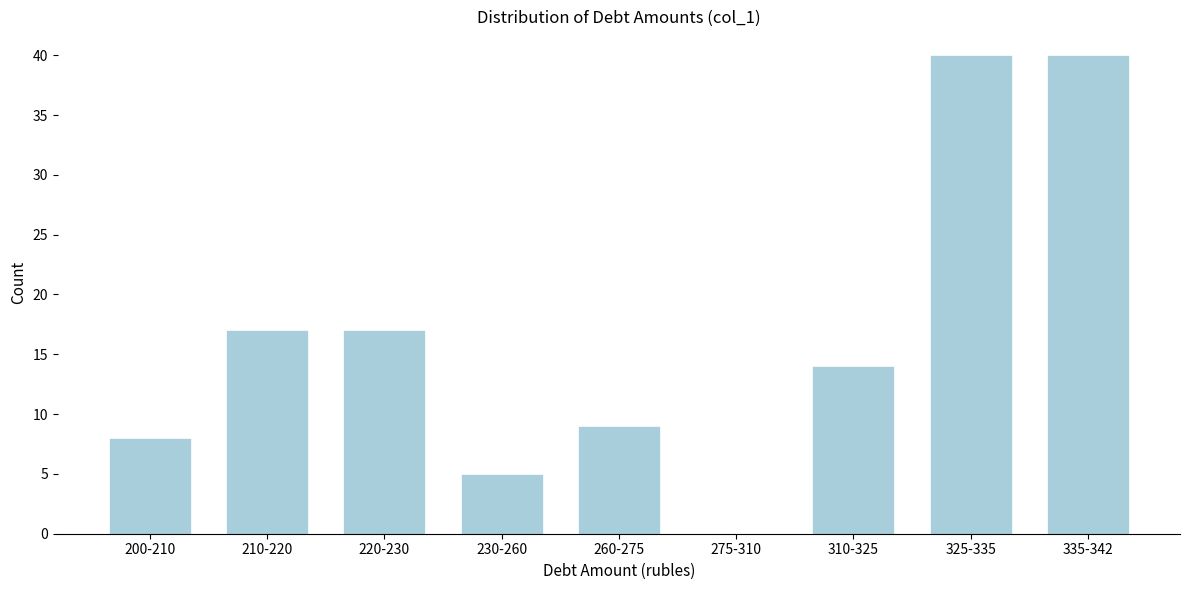

Reading left to right, extract all data points from this chart.

200-210=8	210-220=17	220-230=17	230-260=5	260-275=9	275-310=0	310-325=14	325-335=40	335-342=40